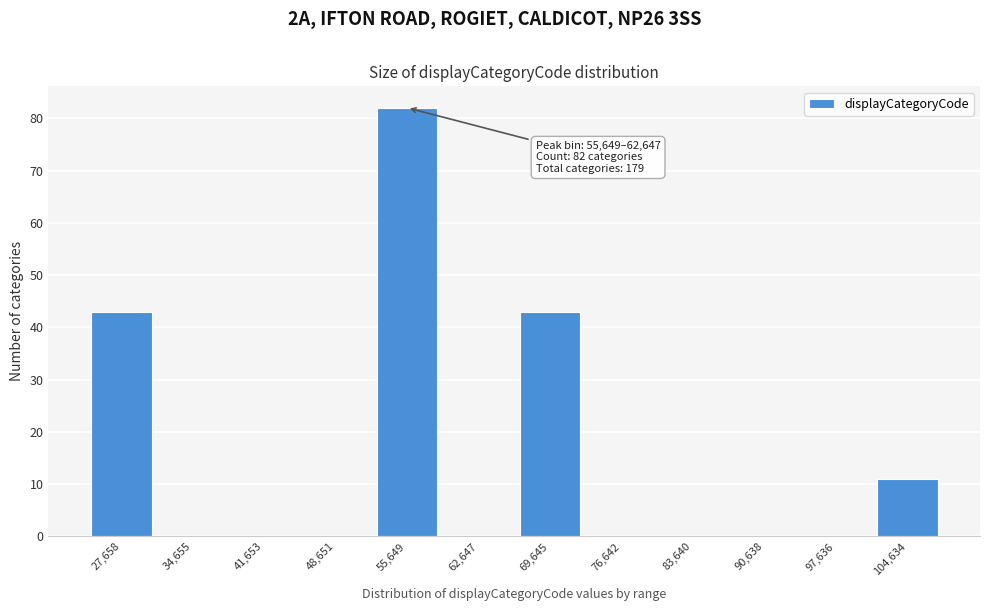

Reading left to right, what are all the values shown in this chart?

27,658=43	34,655=0	41,653=0	48,651=0	55,649=82	62,647=0	69,645=43	76,642=0	83,640=0	90,638=0	97,636=0	104,634=11